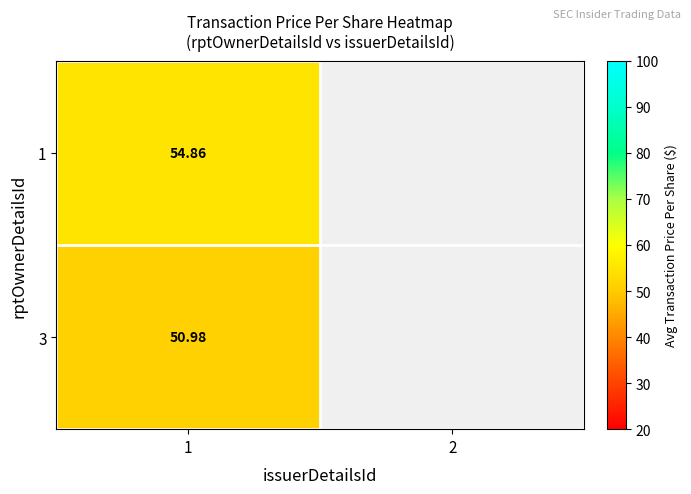

Which label corresponds to the largest value in the chart?

1